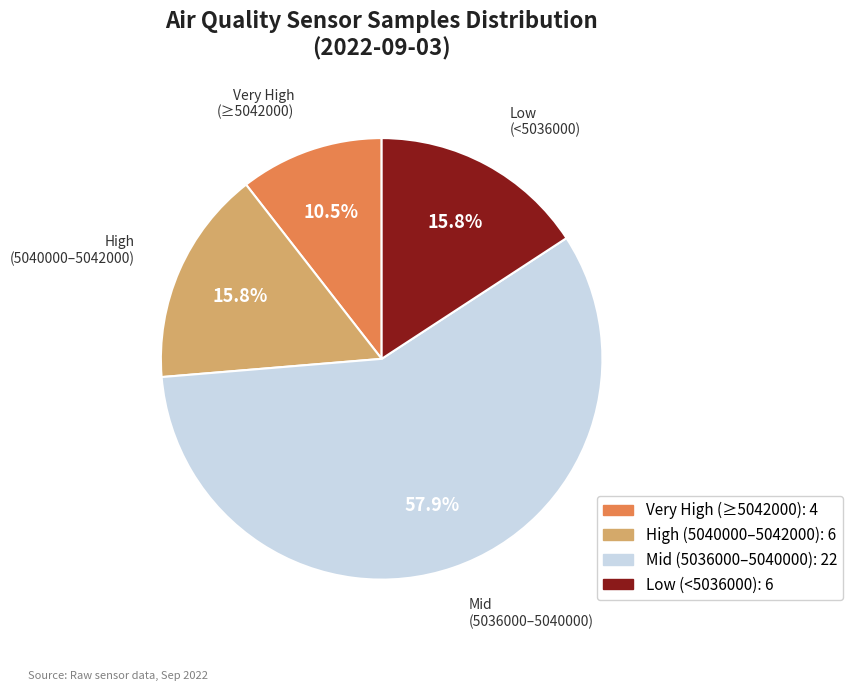

Between Very High (≥5042000) and Low (<5036000), which is larger?

Low (<5036000)